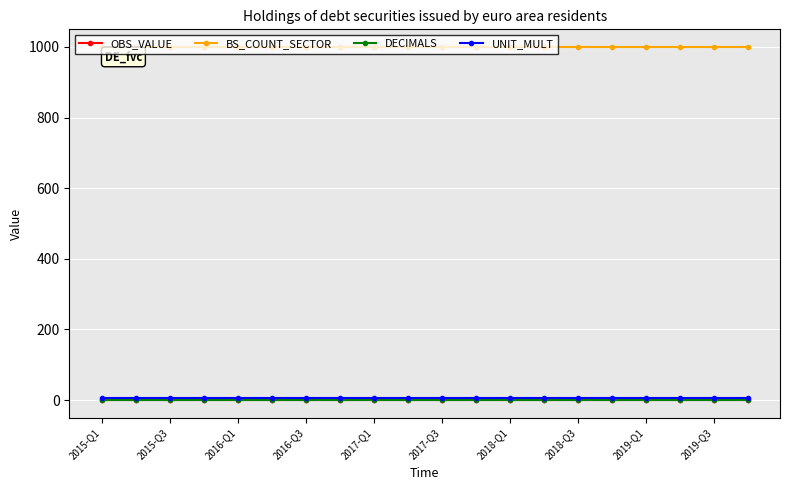

Is this an area chart (filled region under the line)?

No